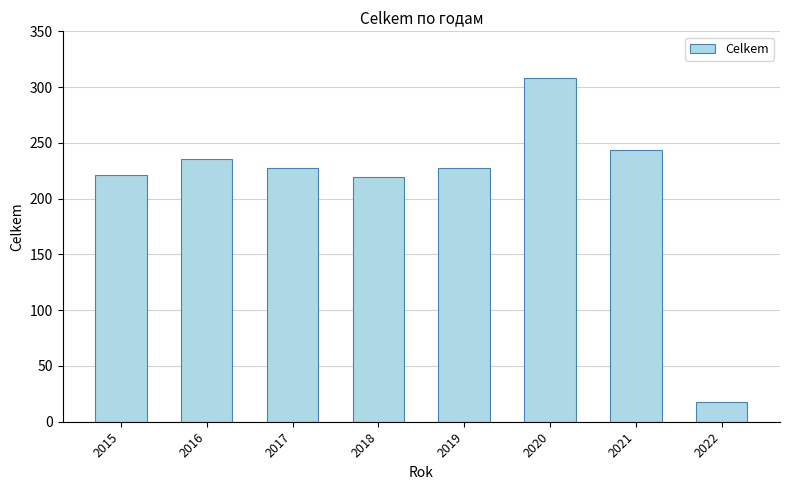

What is the value of the 1st bar from the left?

221.0